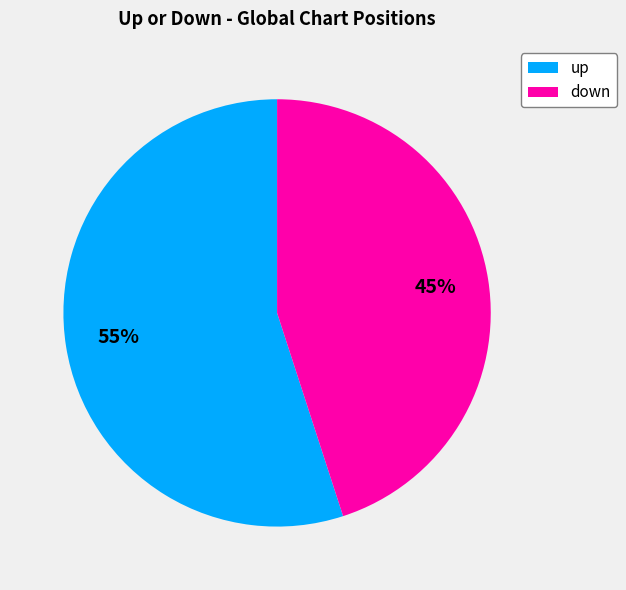

To the nearest percent, what is the difference between the largest and smallest slice percentages?

10%